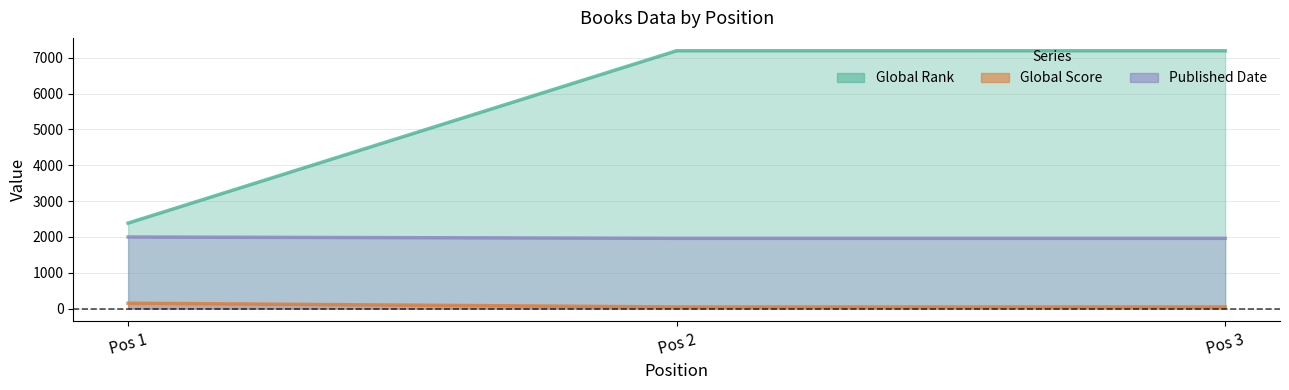

Rank the series at Pos 3 from lowest to highest value.

Global Score, Published Date, Global Rank